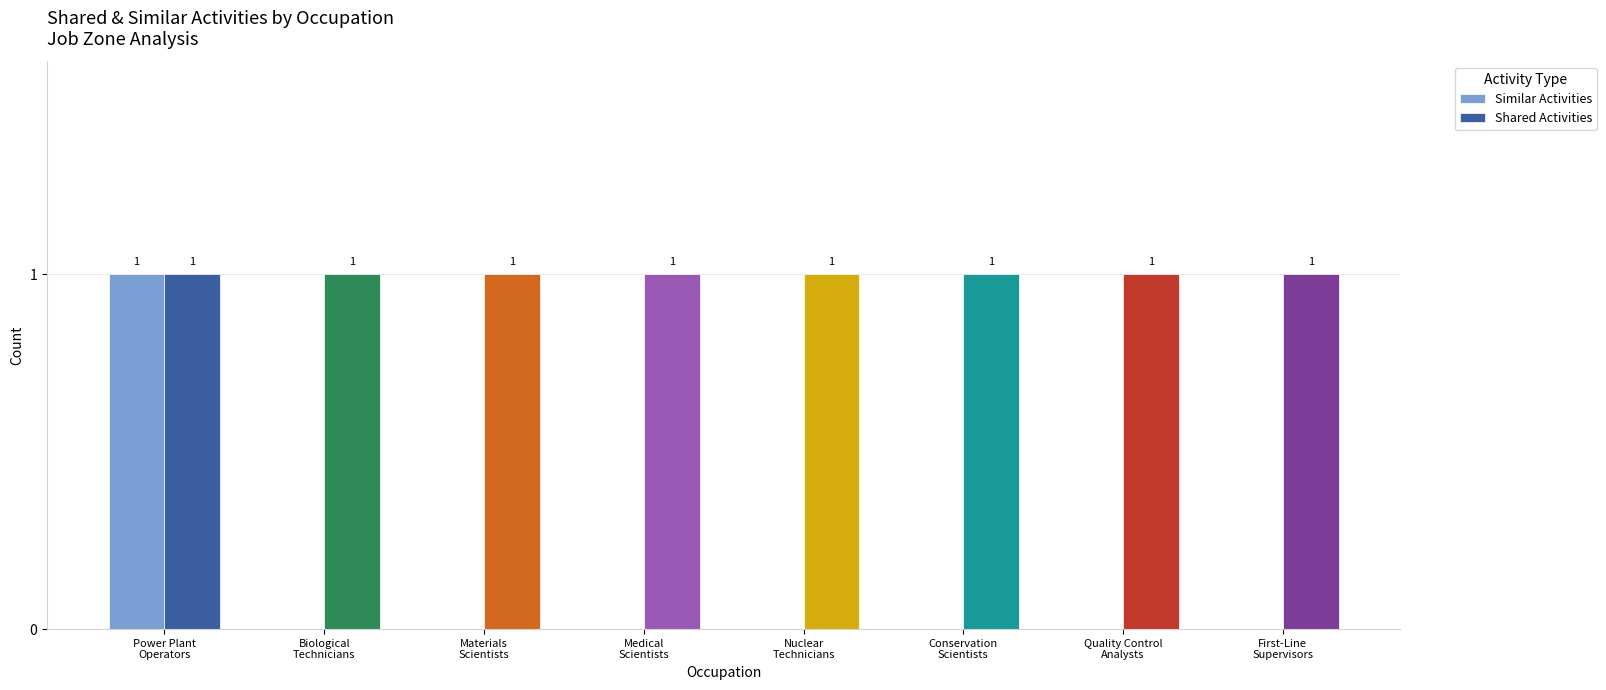

Is the value of Similar Activities at Nuclear
Technicians greater than the value of Shared Activities at Biological
Technicians?

No